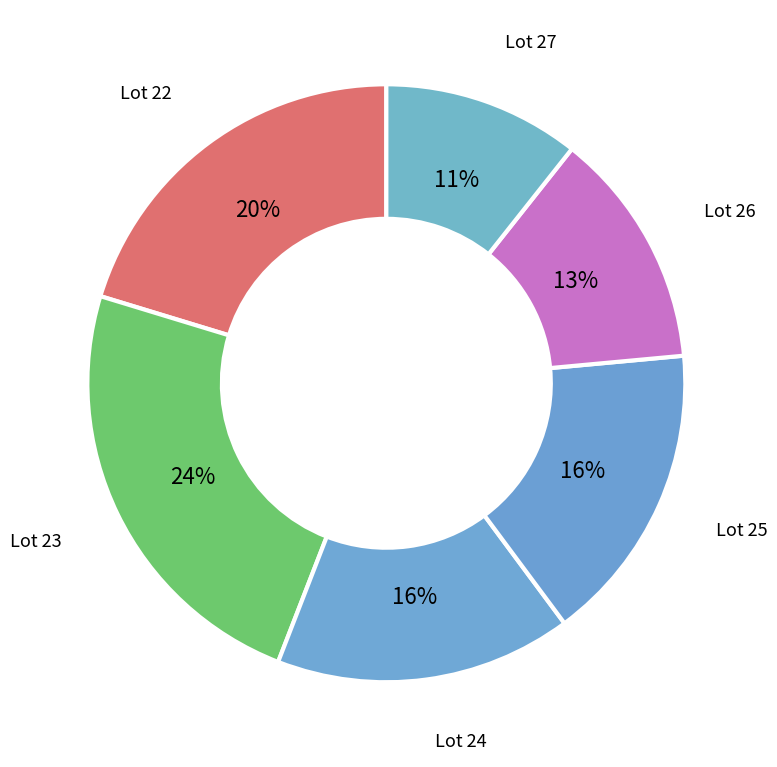

Which category has the biggest portion of the pie?

Lot 23